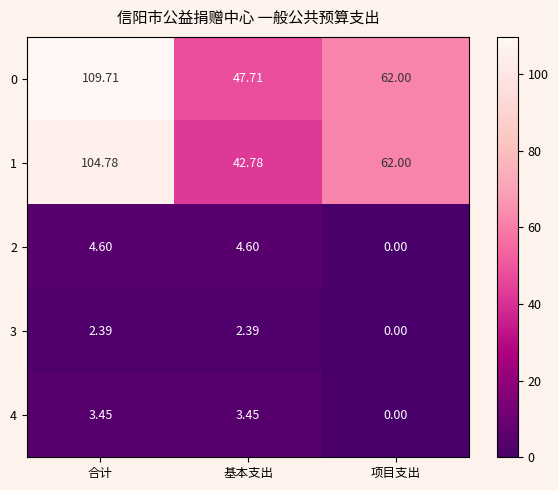

At which label does 2 first exceed 4?

合计